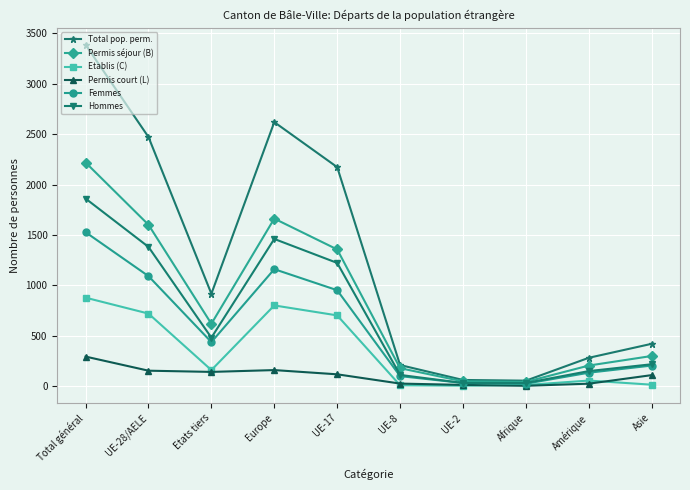

What is the greatest value displayed?

3388